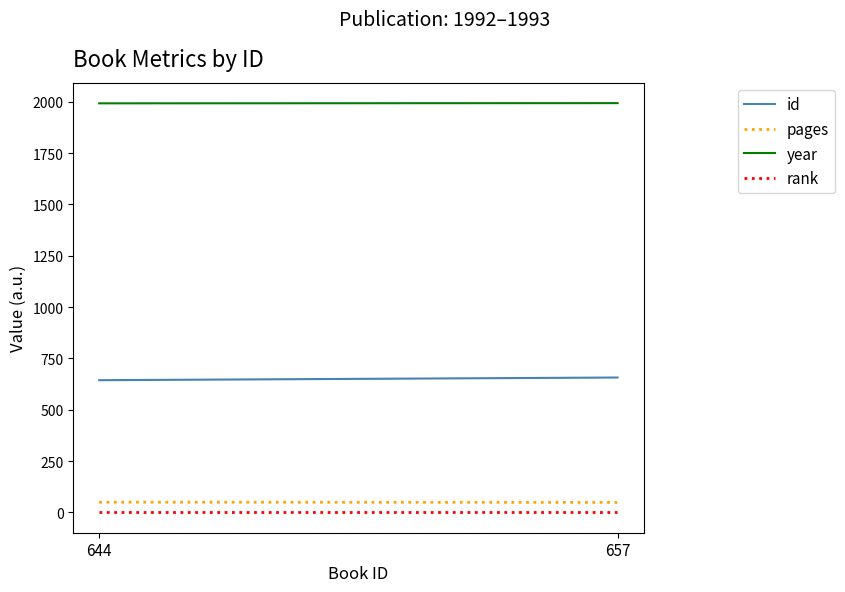

The value of year at 644 is 1992. True or false?

True